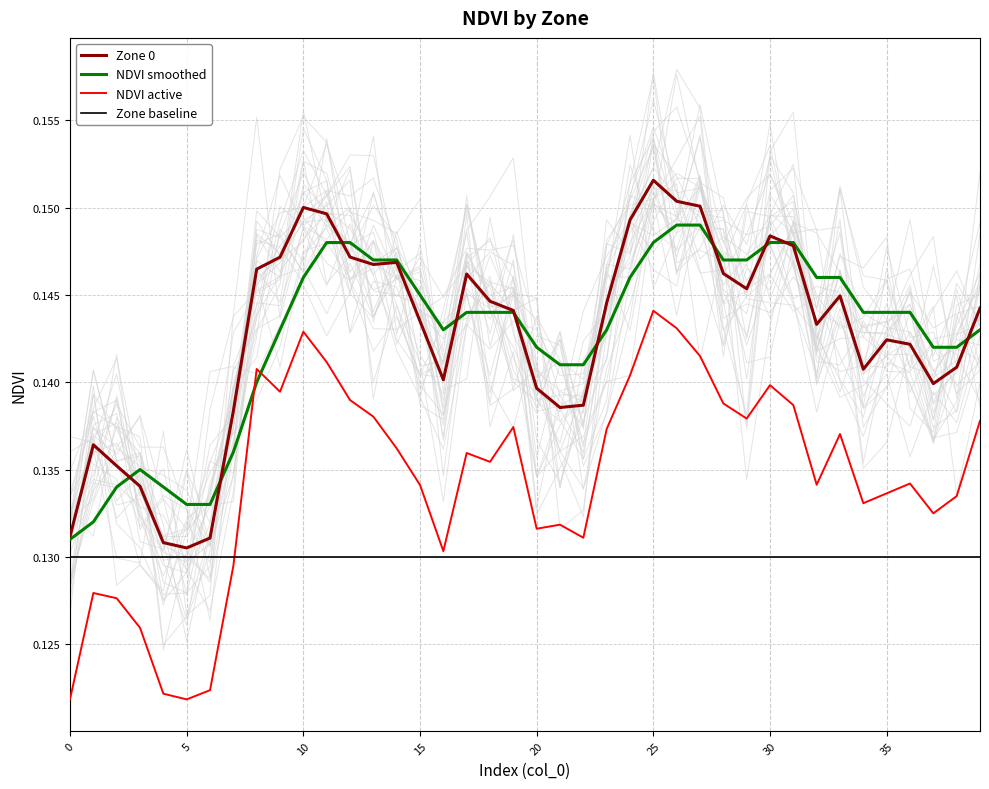

The value of Zone 0 at 5 is 0.2. True or false?

False